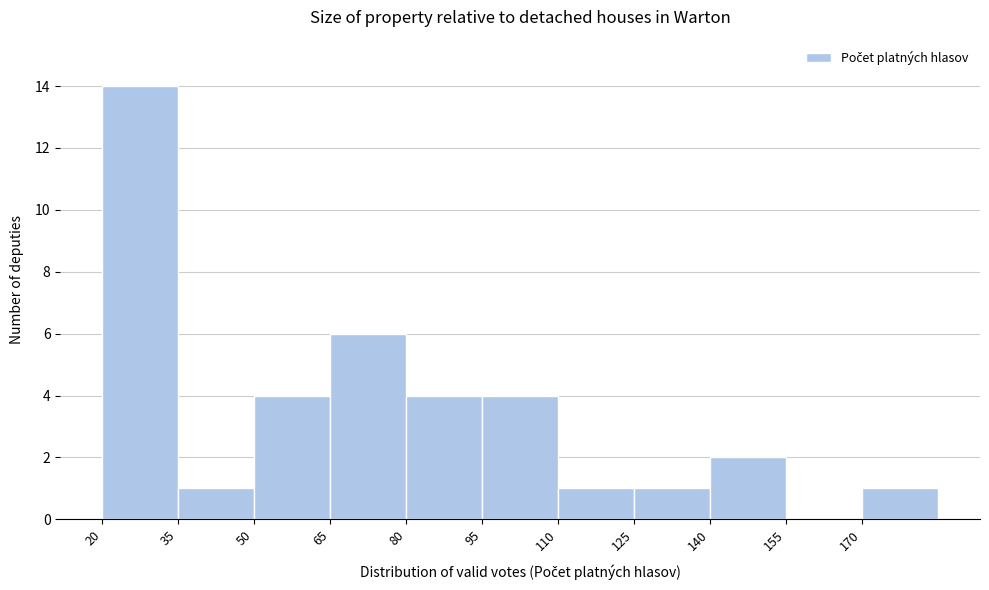

How tall is the bar that spans 140 to 155 on the x-axis? Neither the bar edges nor the heights are printed on the chart, so give them approximately, as read against the axes.

2